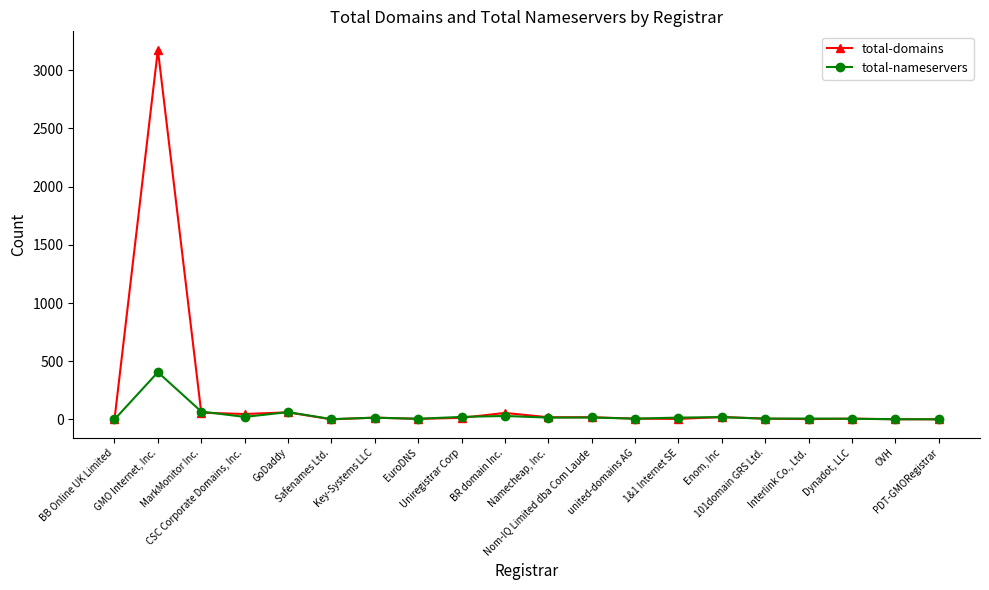

What is the total value across all series at GMO Internet, Inc.?

3581